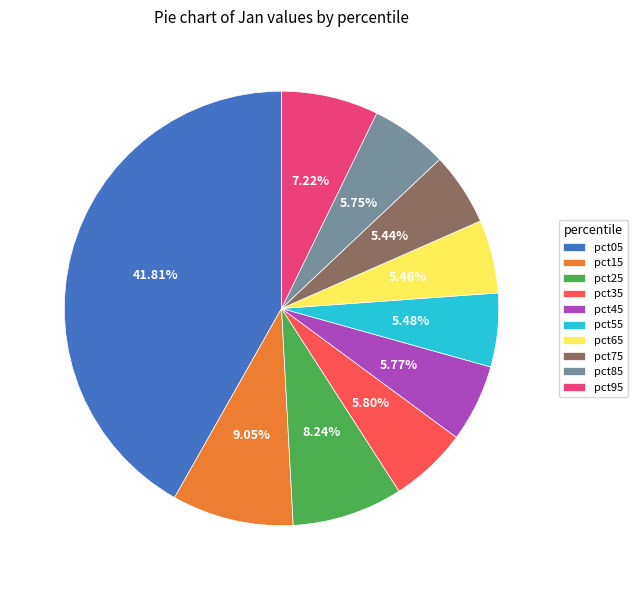

Between pct75 and pct95, which is larger?

pct95